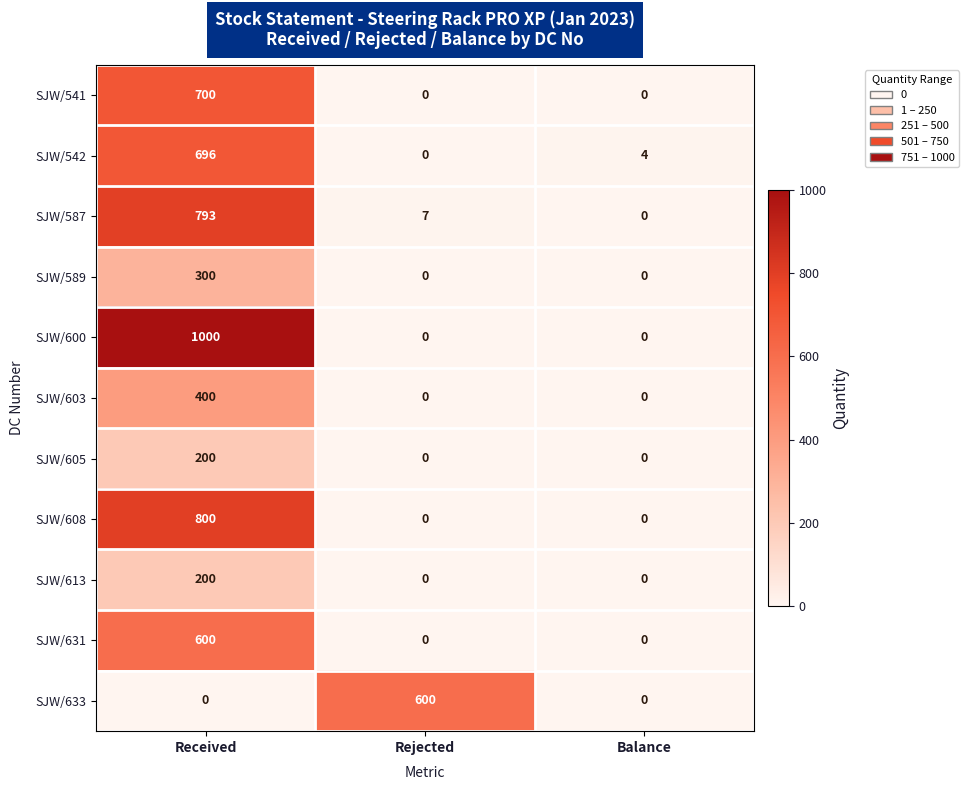

The value of SJW/541 at Rejected is 0. True or false?

True